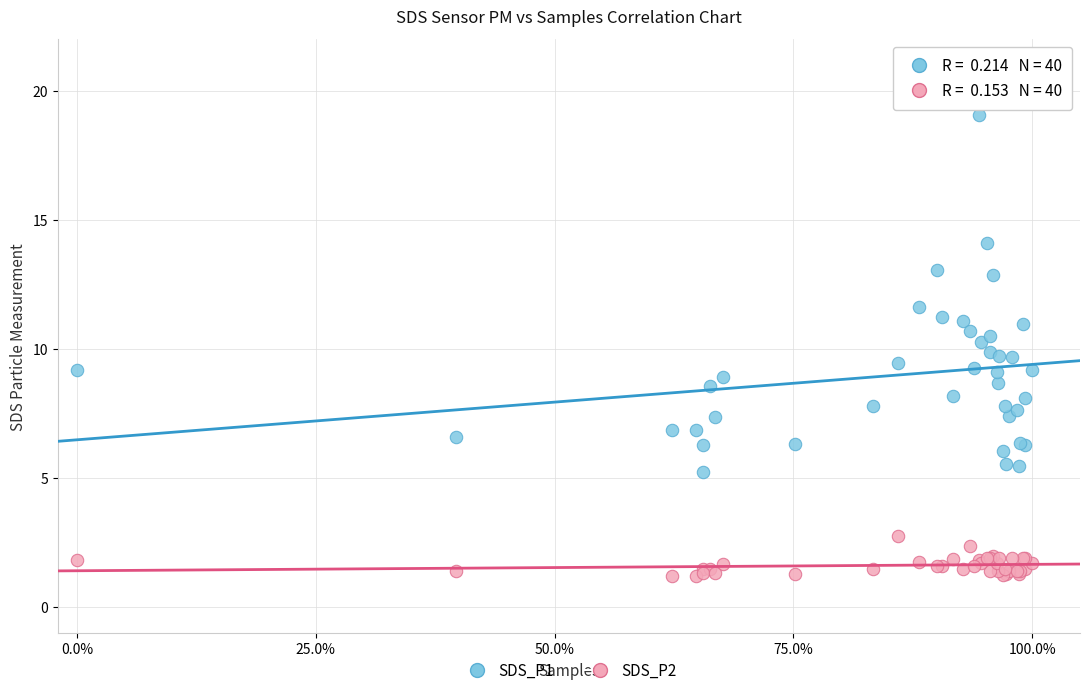

What is the X range (max minus min) for the scatter plot?

100.0